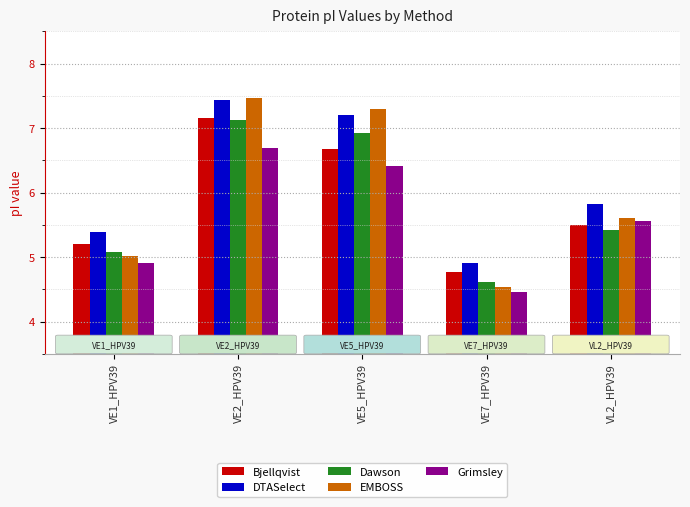

At which label does DTASelect first exceed 5?

VE1_HPV39